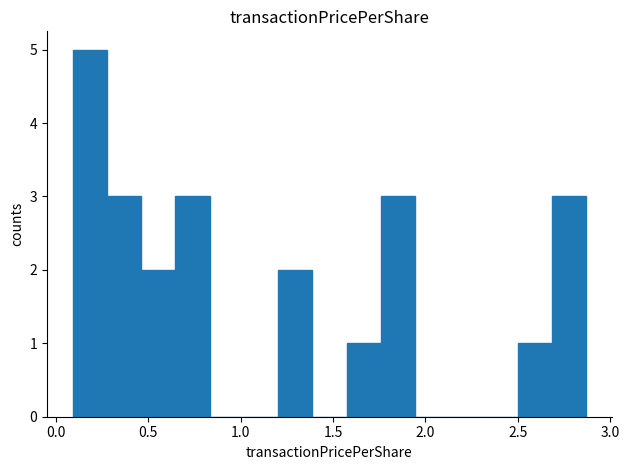

Around what value on the x-axis is the tallest bar? Give the approximate position of its centre, as read against the axis.

0.20